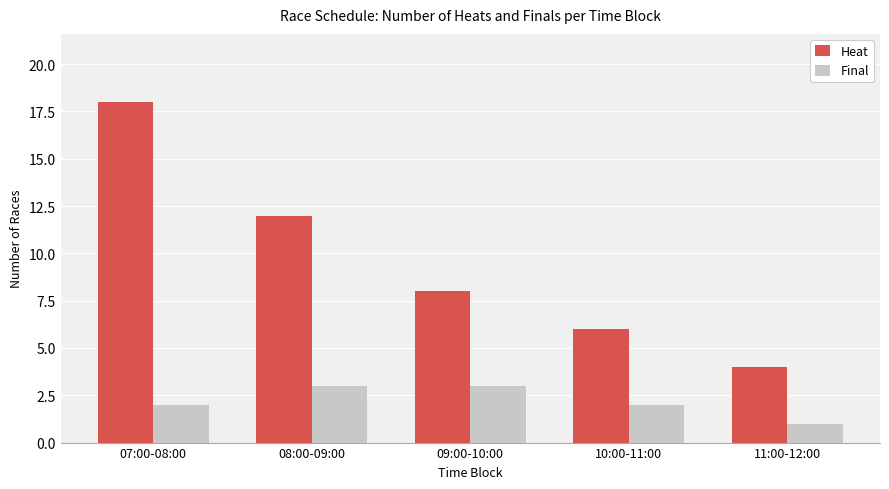

Is it true that Final equals 2 at 07:00-08:00?

True